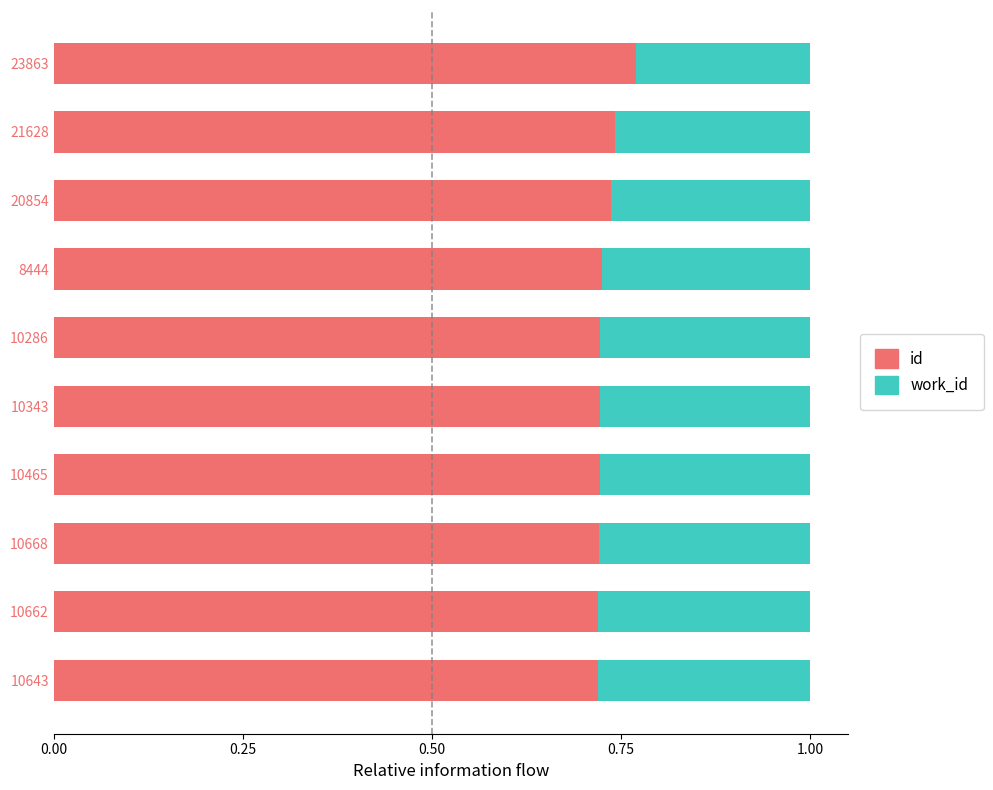

The value of id at 10643 is 0.5. True or false?

False